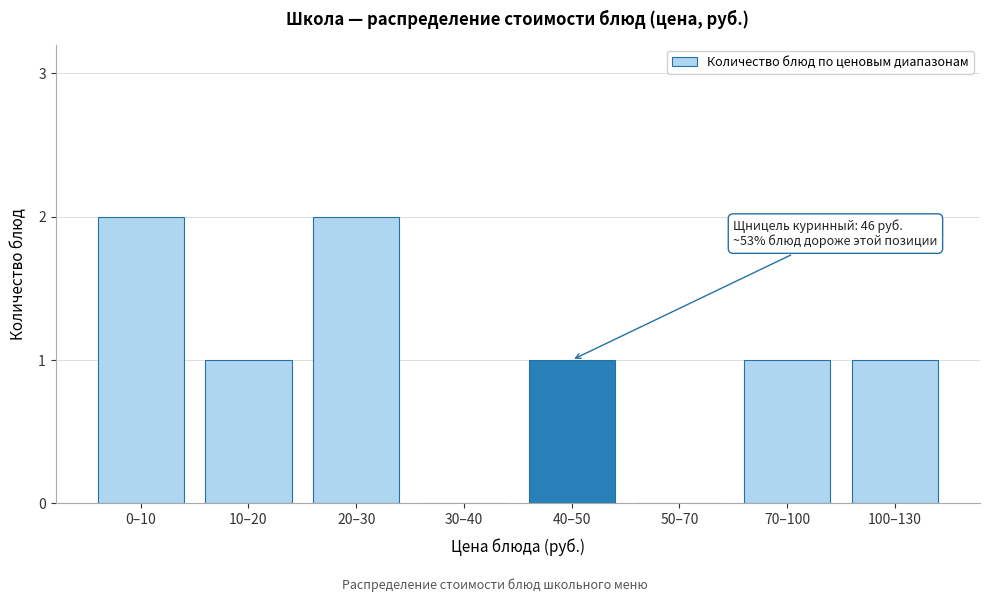

Reading left to right, transcribe all the data shown in this chart.

0–10=2	10–20=1	20–30=2	30–40=0	40–50=1	50–70=0	70–100=1	100–130=1